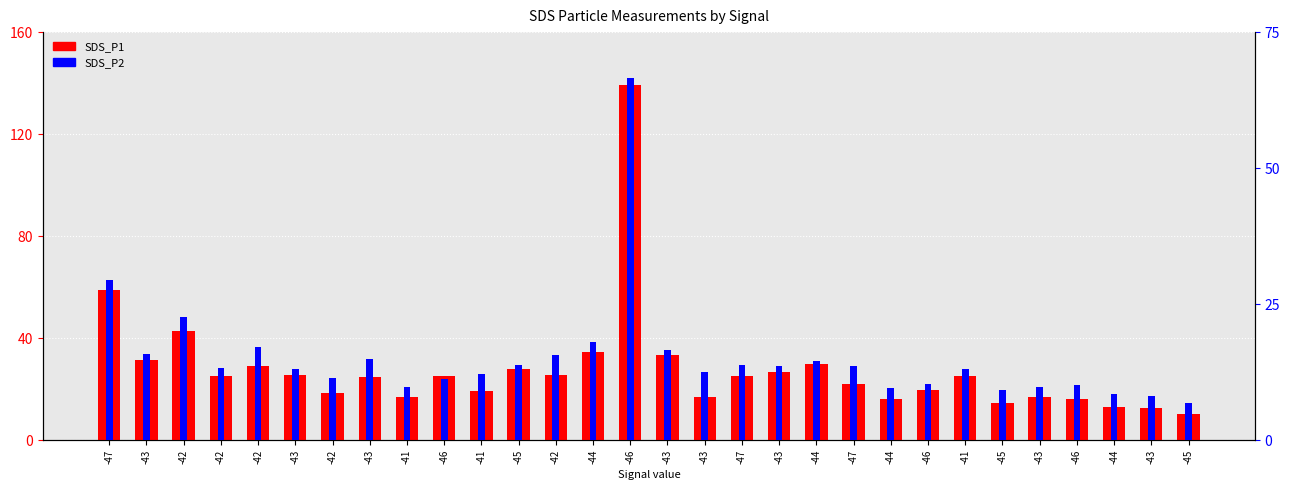

Which series has the largest range (max minus min)?

SDS_P1